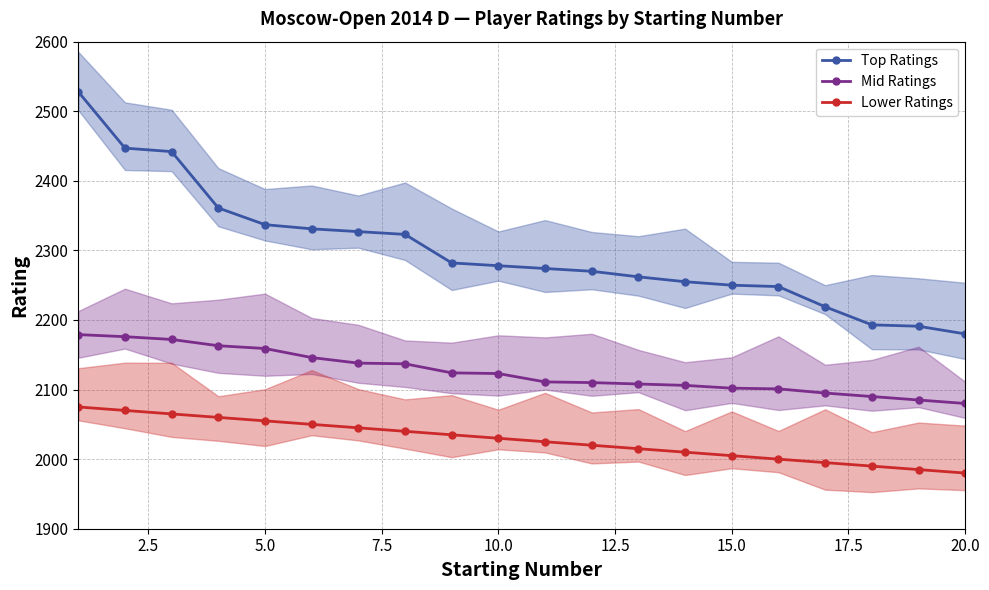

Which series has the widest spread of values?

Top Ratings